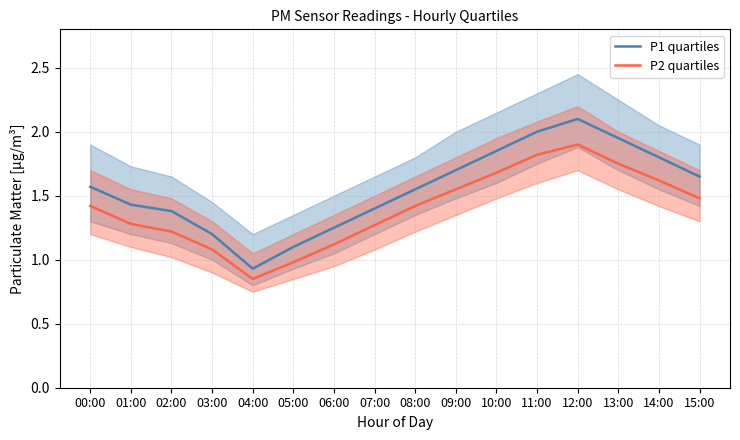

Between 00:00 and 07:00, which is larger?

00:00